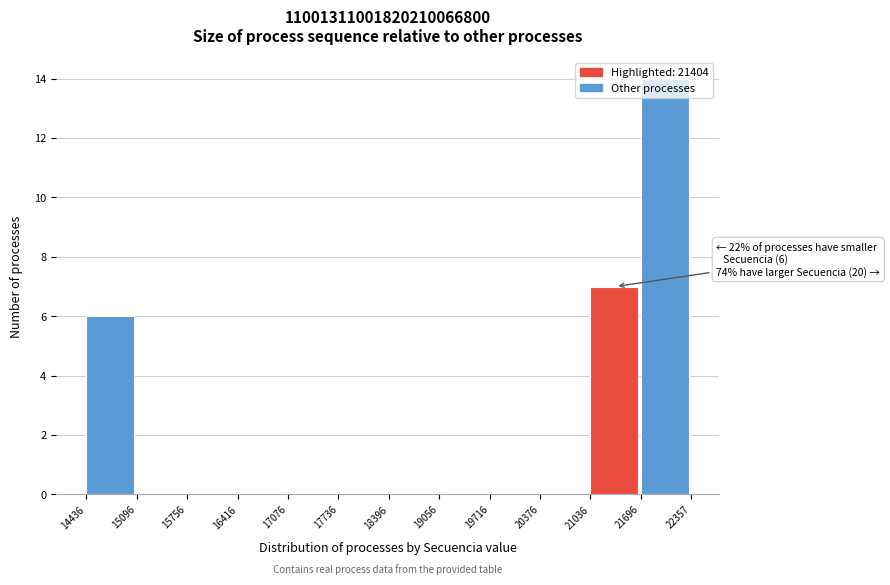

Which range on the x-axis has the tallest bar?

21696 to 22357